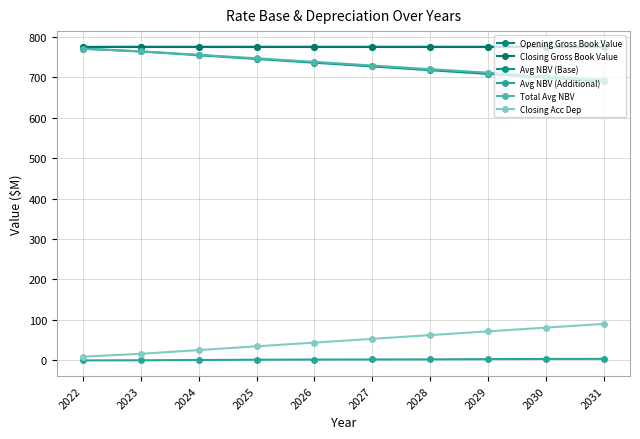

How many values in the Avg NBV (Additional) series are below 2?

4